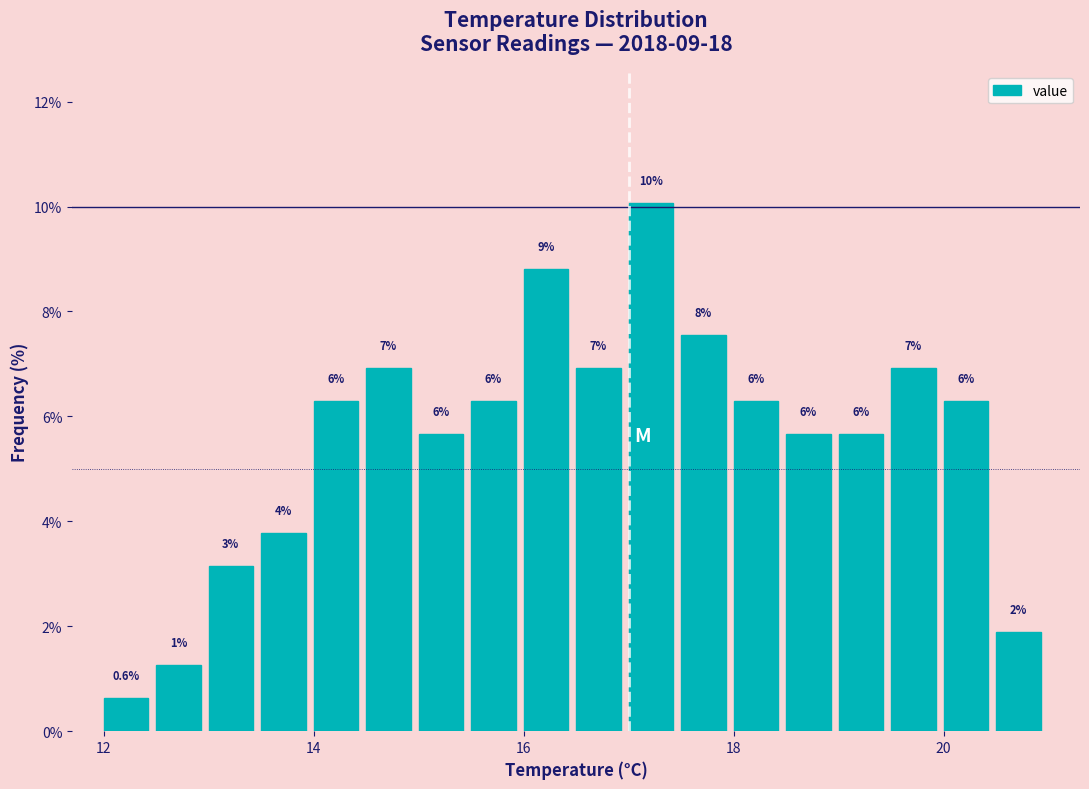

Read against the x-axis, roughly where is the centre of the tallest bar?

17.2